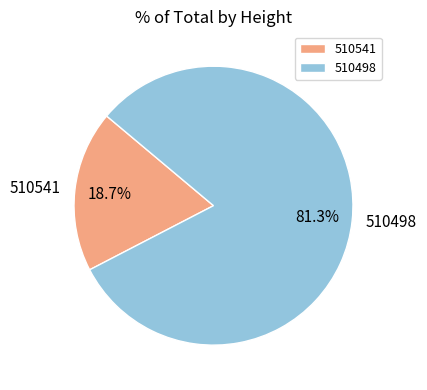

Which category has the biggest portion of the pie?

510498